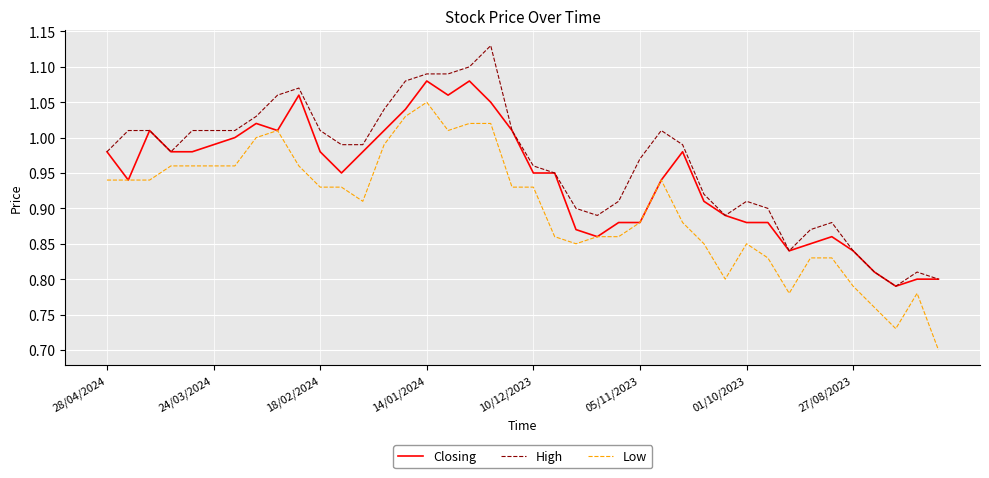

What is the sum of all High values?

38.5